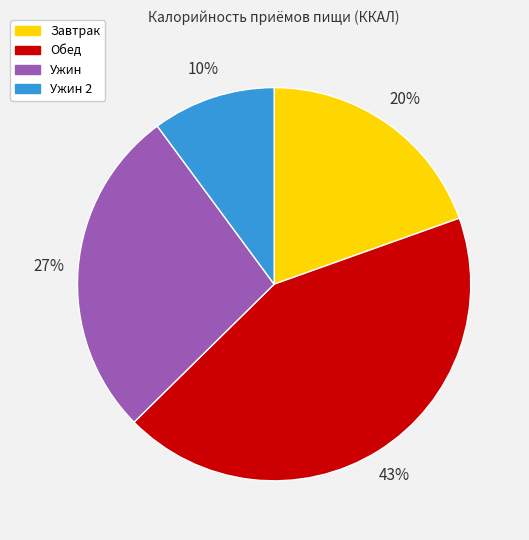

To the nearest percent, what is the average slice percentage?

25%